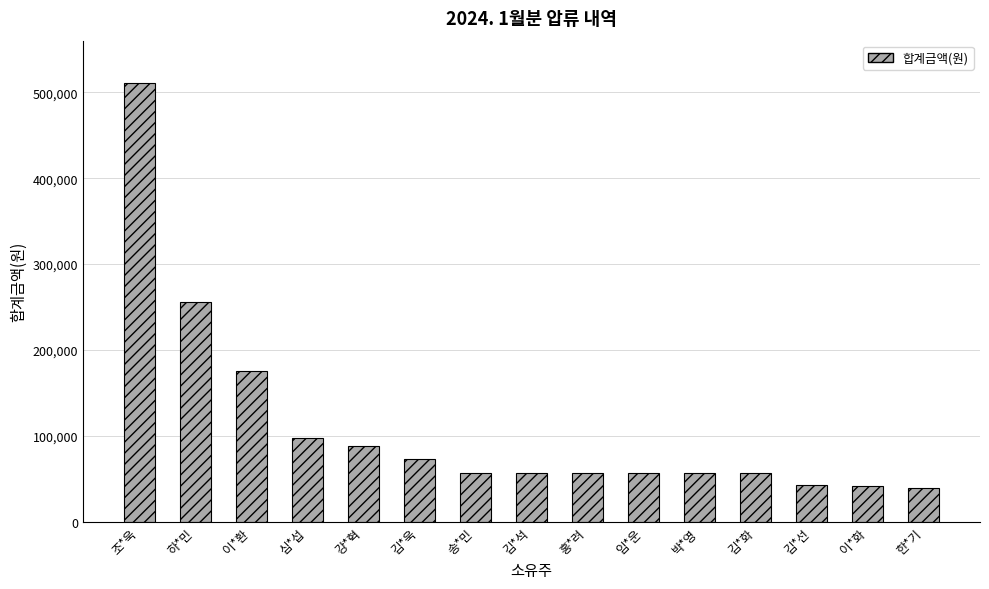

What is the label of the 8th bar from the right?

김*석